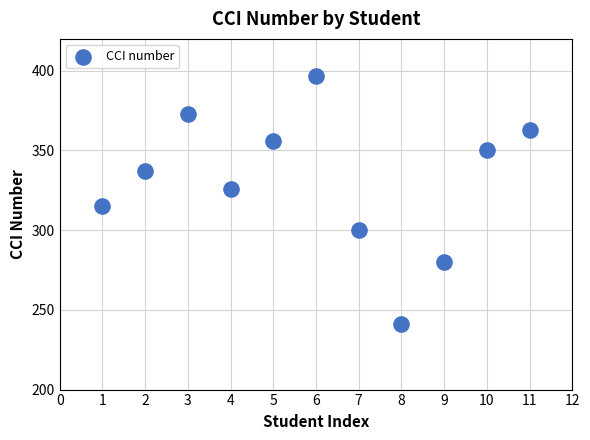

What Y value in the scatter plot is closest to 319?

315